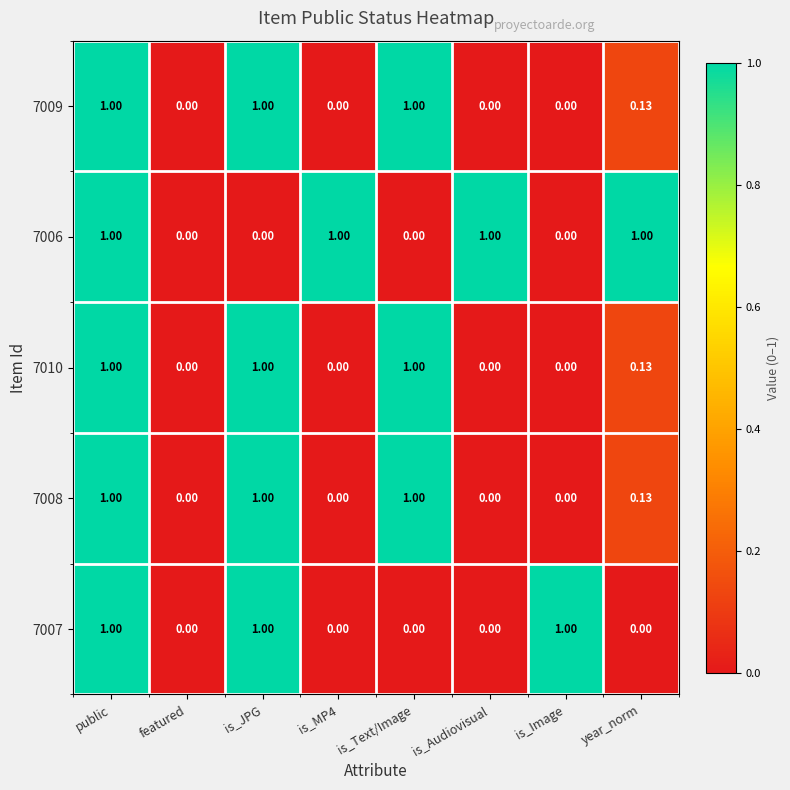

At which category is the sum across all series the highest?

public